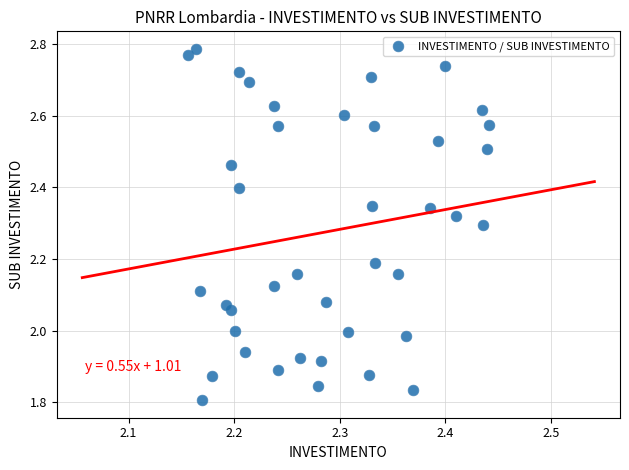

What is the range of X values (max minus min)?

0.3